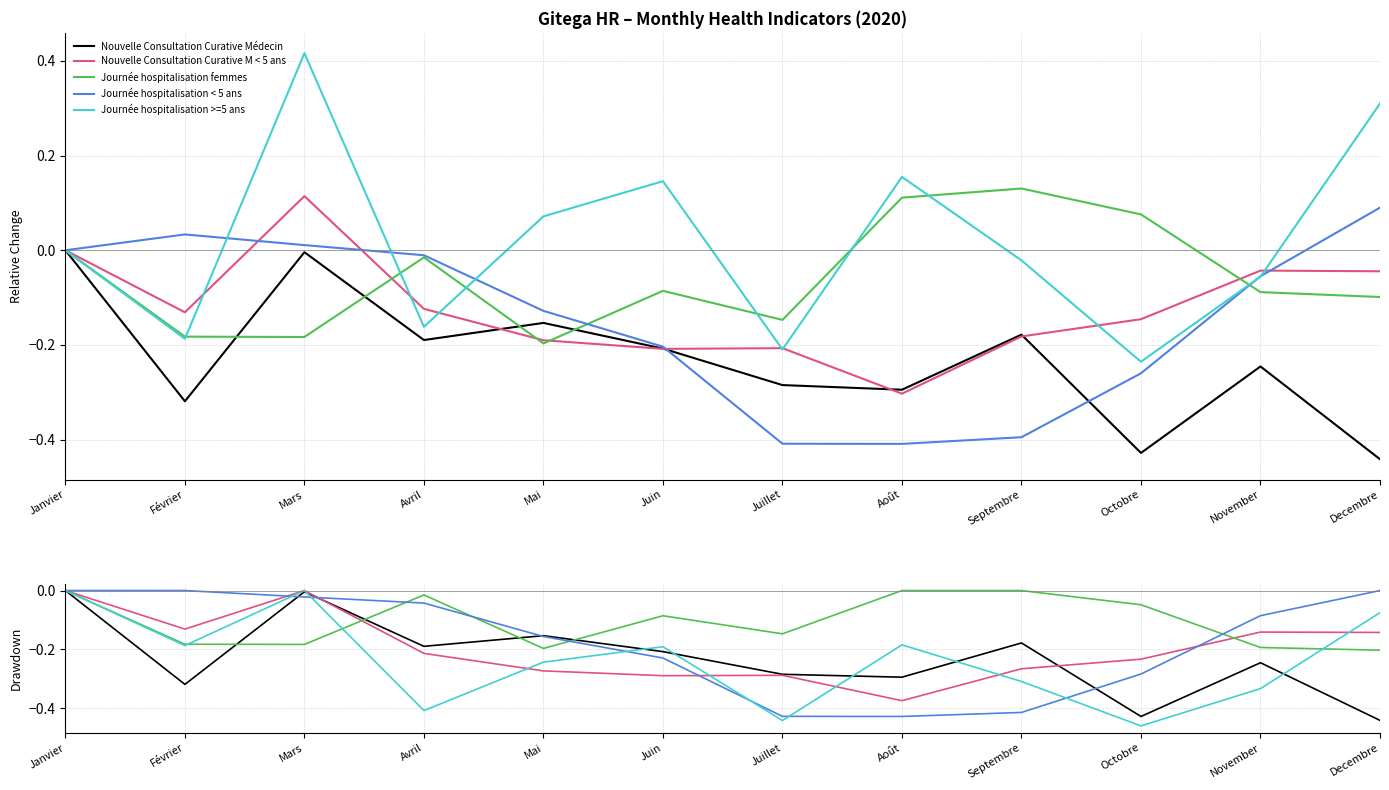

How many interior local valleys does the Journée hospitalisation >=5 ans series have?

4